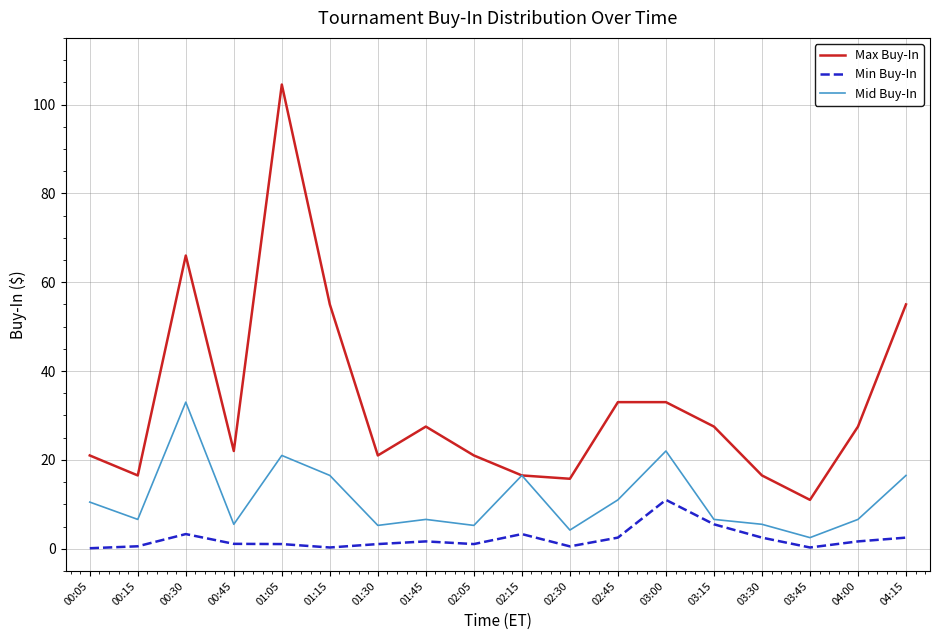

Is the value of Min Buy-In at 01:05 greater than the value of Mid Buy-In at 02:45?

No